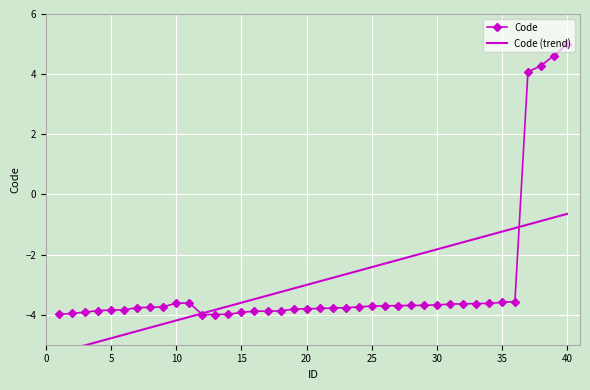

What are all the series names shown in the legend?

Code, Code (trend)